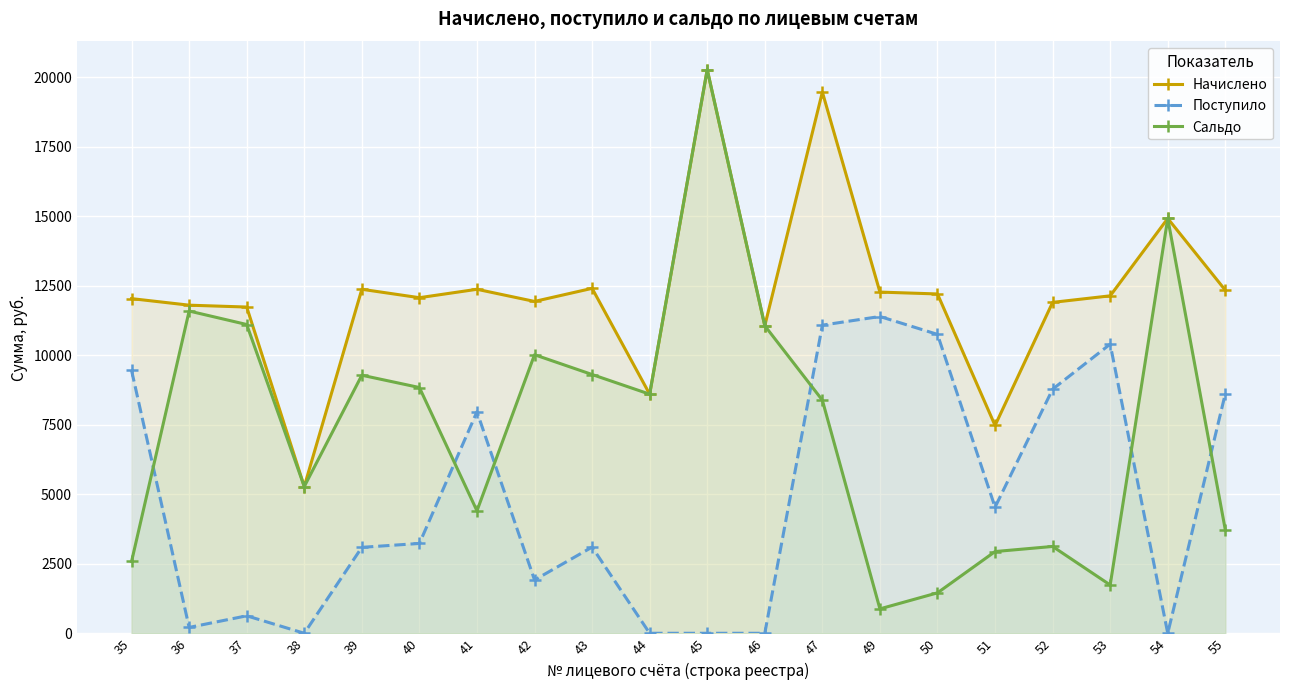

Is it true that Сальдо equals 2939.6 at 51?

True